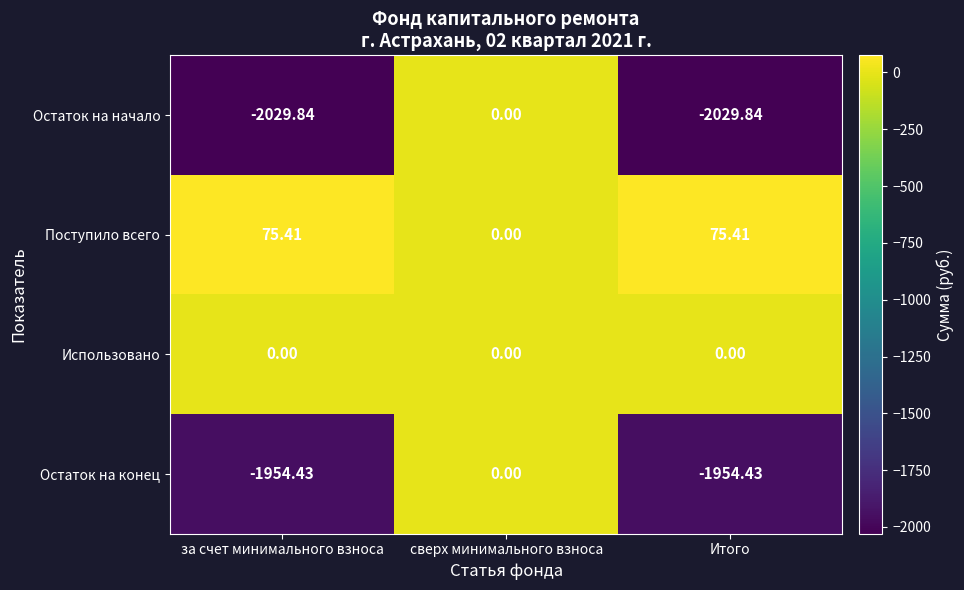

At Итого, list the series in order from largest to smallest.

Поступило всего, Использовано, Остаток на конец, Остаток на начало